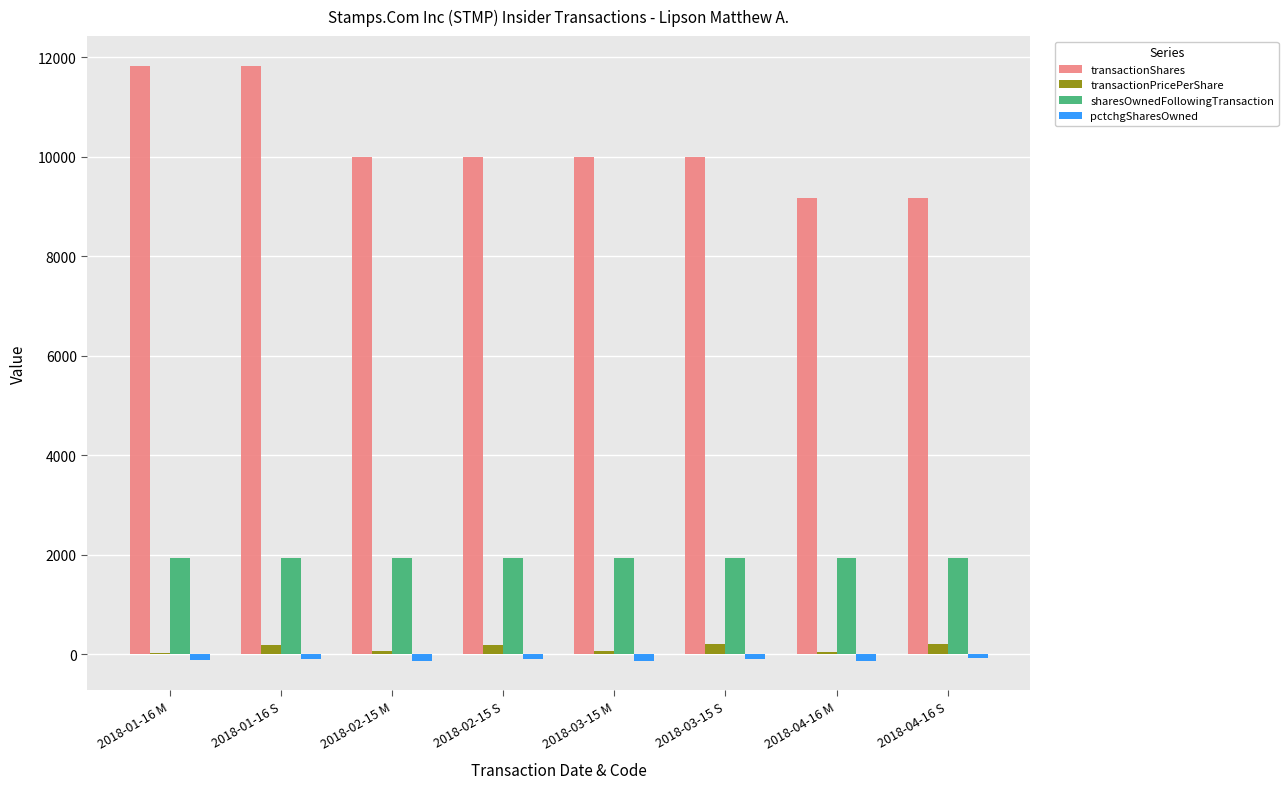

Where does the transactionShares series first go above 10000?

2018-01-16 M